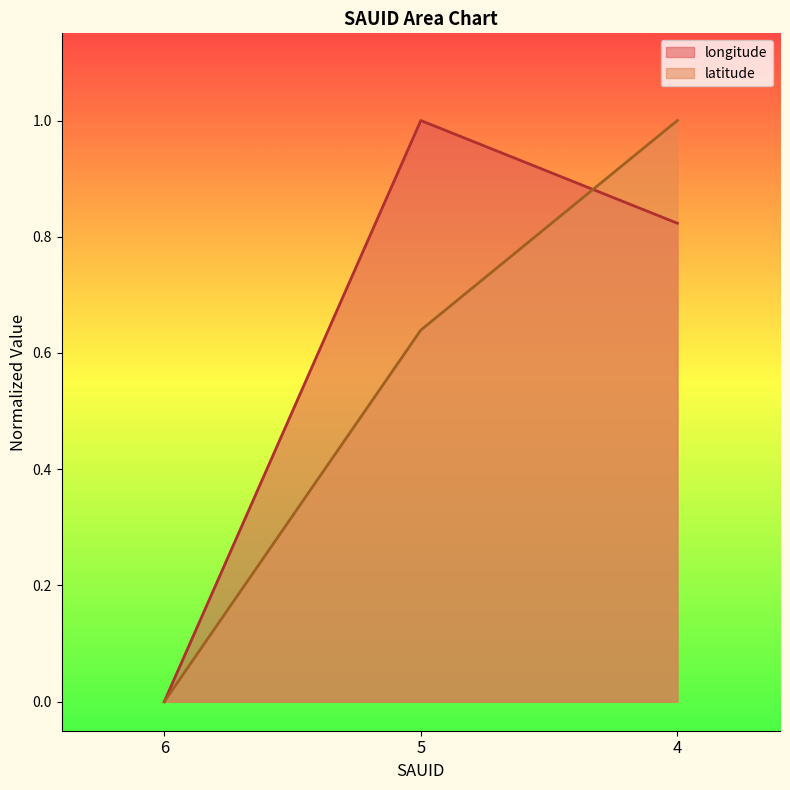

Reading left to right, transcribe all the data shown in this chart.

longitude: 6=0.0	5=1.0	4=0.8
latitude: 6=0.0	5=0.6	4=1.0